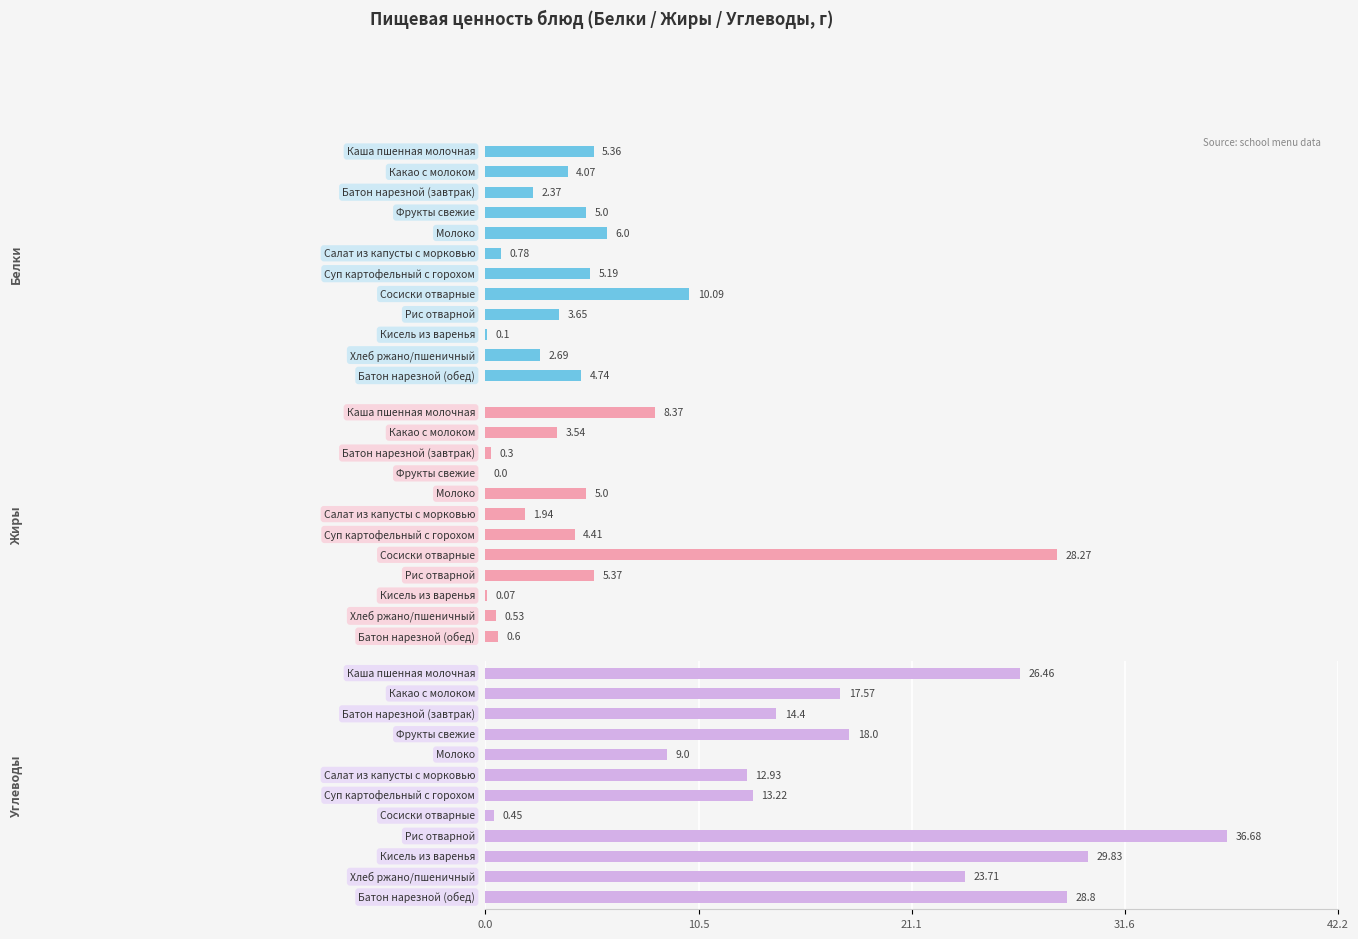

Are the bars grouped side by side (vs. stacked)?

Yes